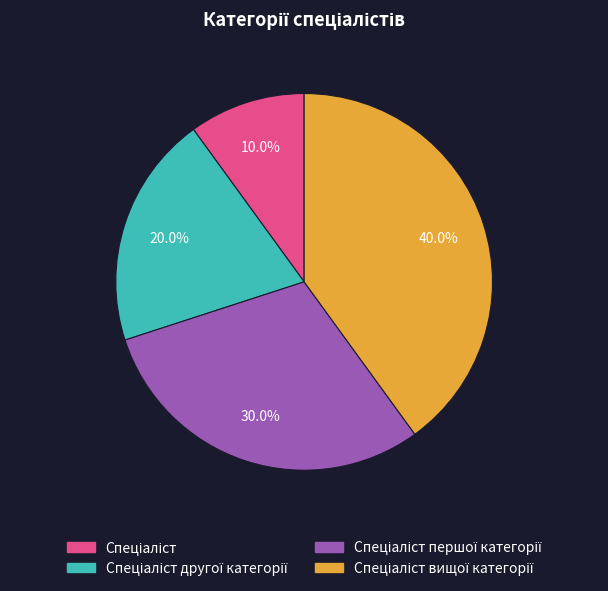

Is there a majority slice in this chart?

No